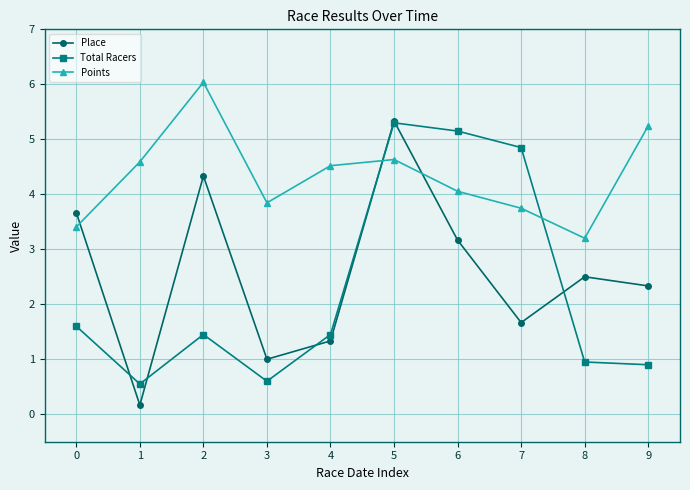

What are all the series names shown in the legend?

Place, Total Racers, Points